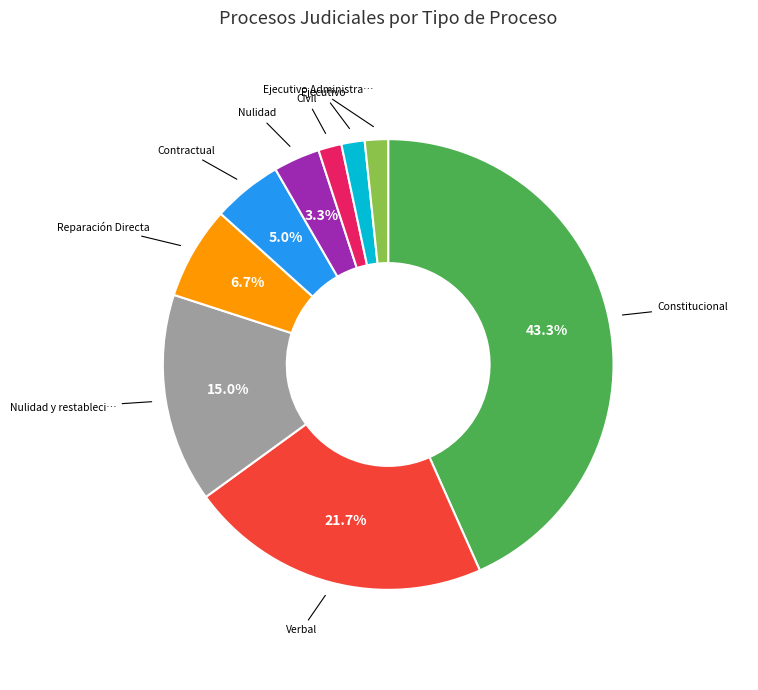

Does any single category account for the majority?

No